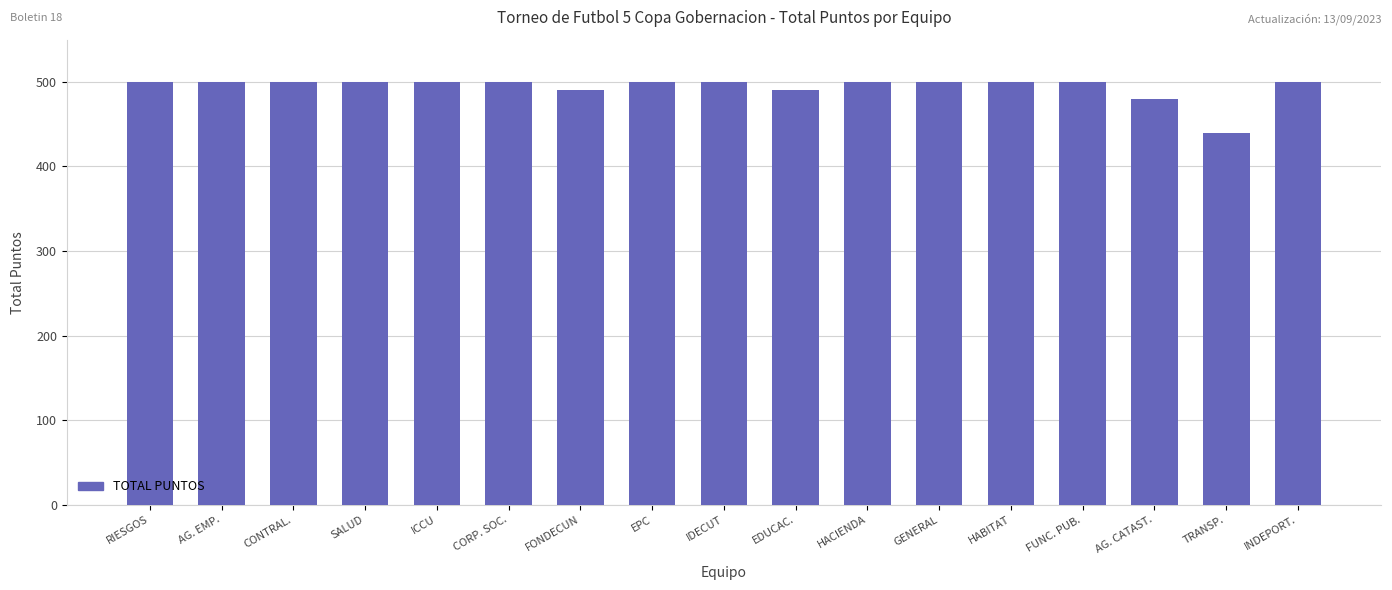

What is the average value?

494